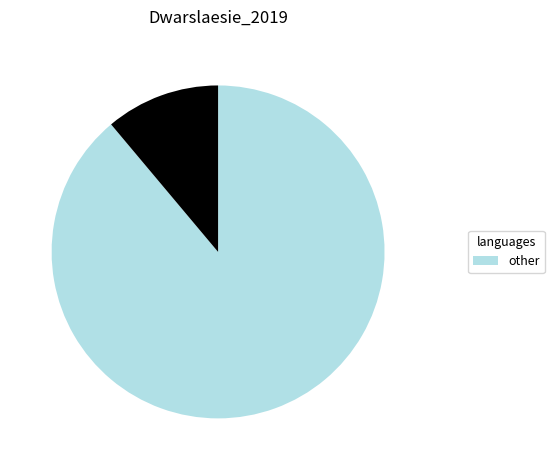

Does any single category account for the majority?

Yes